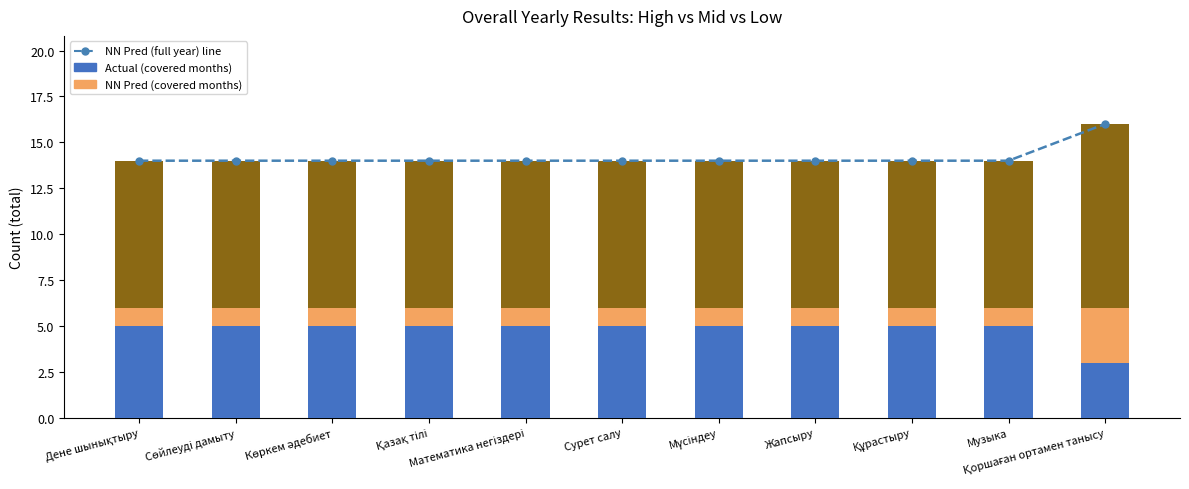

At which category does the chart reach its minimum across all series?

Қоршаған ортамен танысу